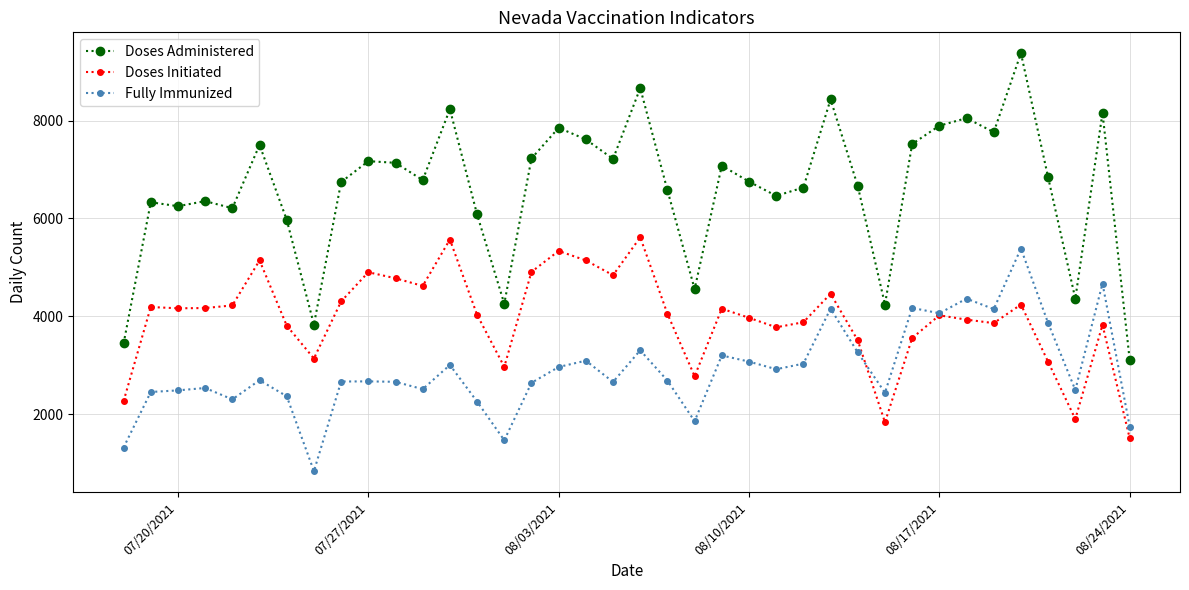

Is this an area chart (filled region under the line)?

No